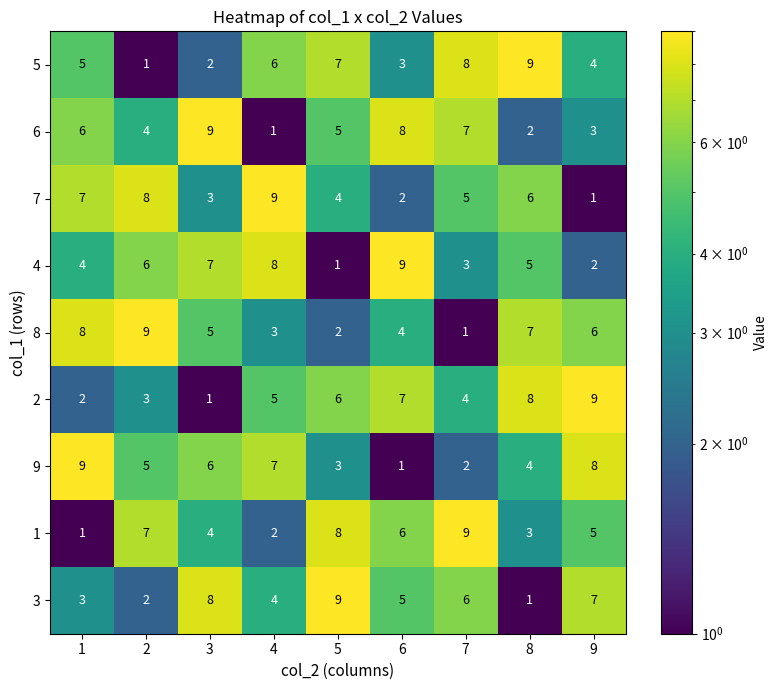

List the labels in order of 8 value, largest first.

2, 1, 8, 9, 3, 6, 4, 5, 7